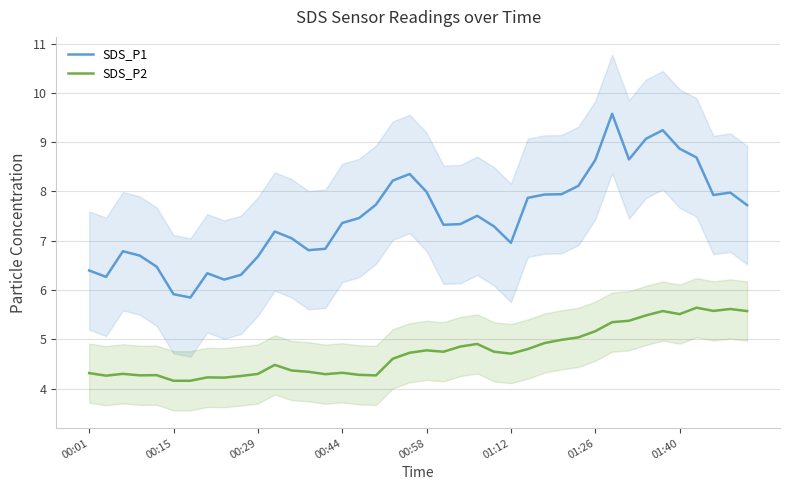

Which series has the largest total across all categories?

SDS_P1